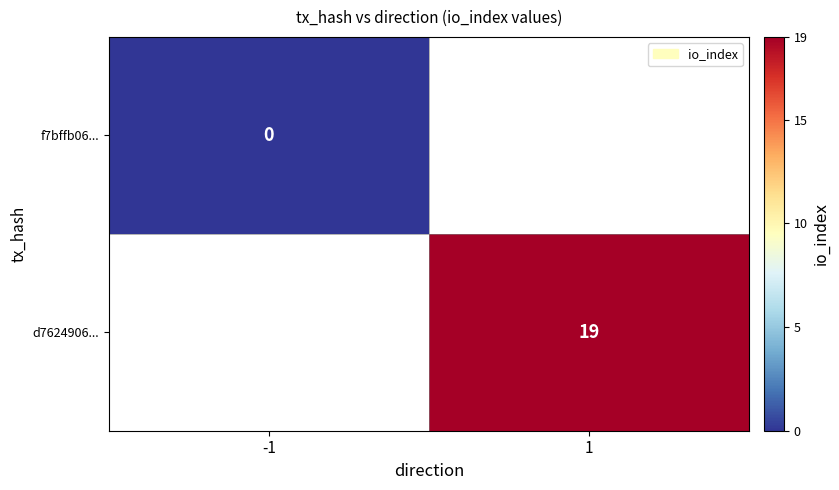

Is it true that d7624906... equals 9 at 1?

False